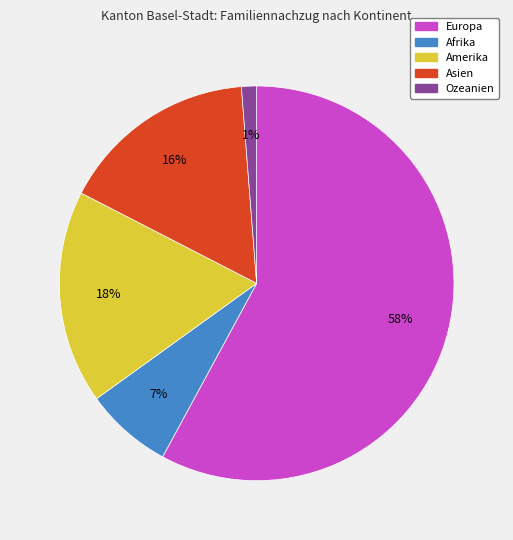

Which has a higher value, Afrika or Ozeanien?

Afrika